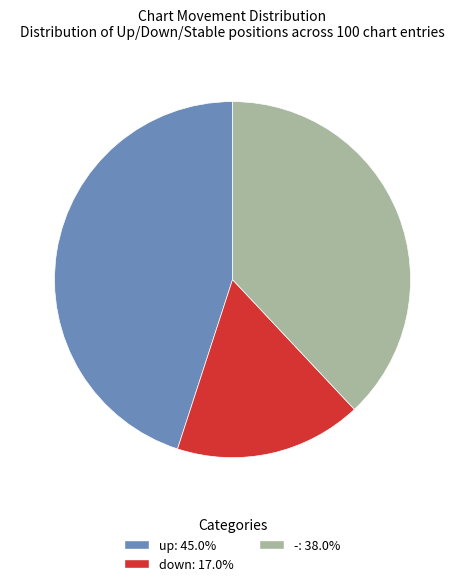

Does down represent more than half of the total?

No